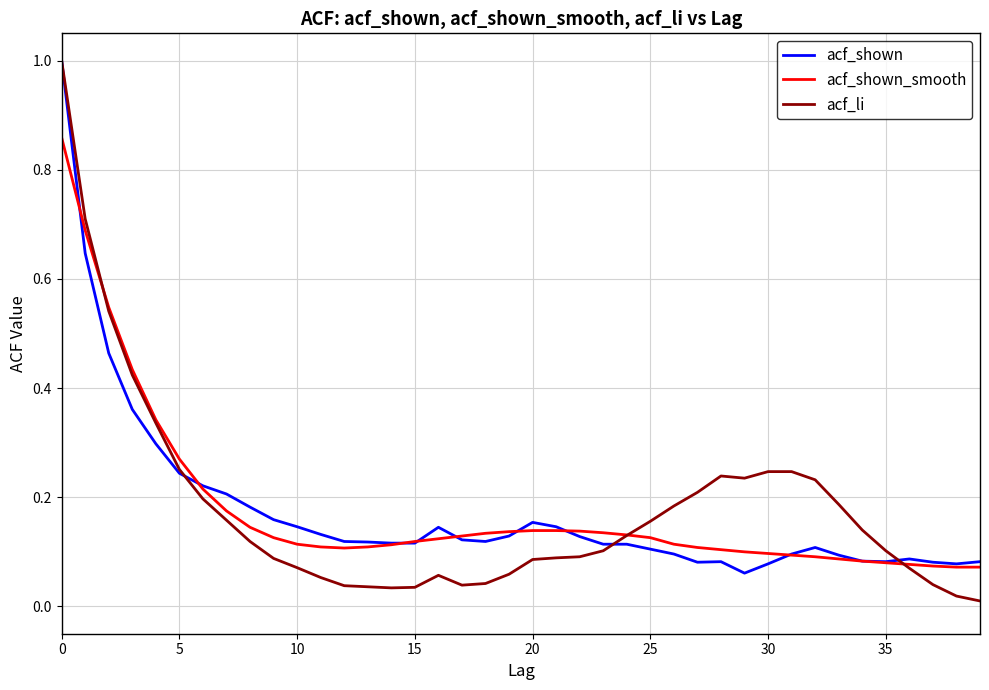

What is the highest value of the acf_shown series?

1.0